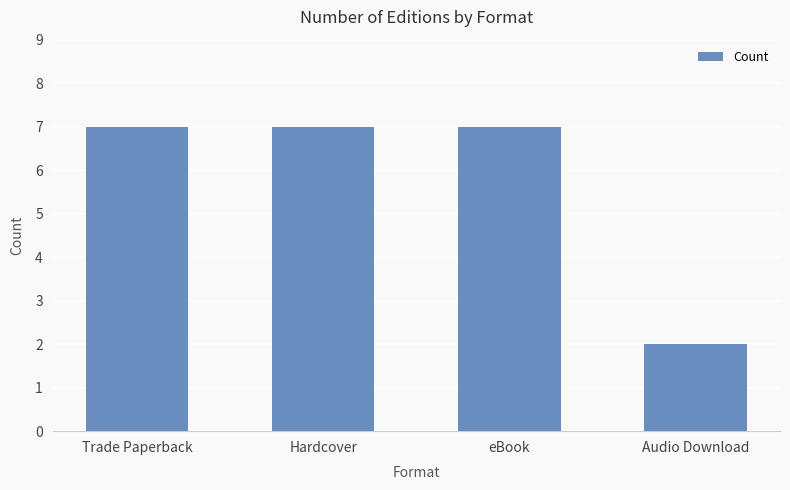

What is the average value?

6